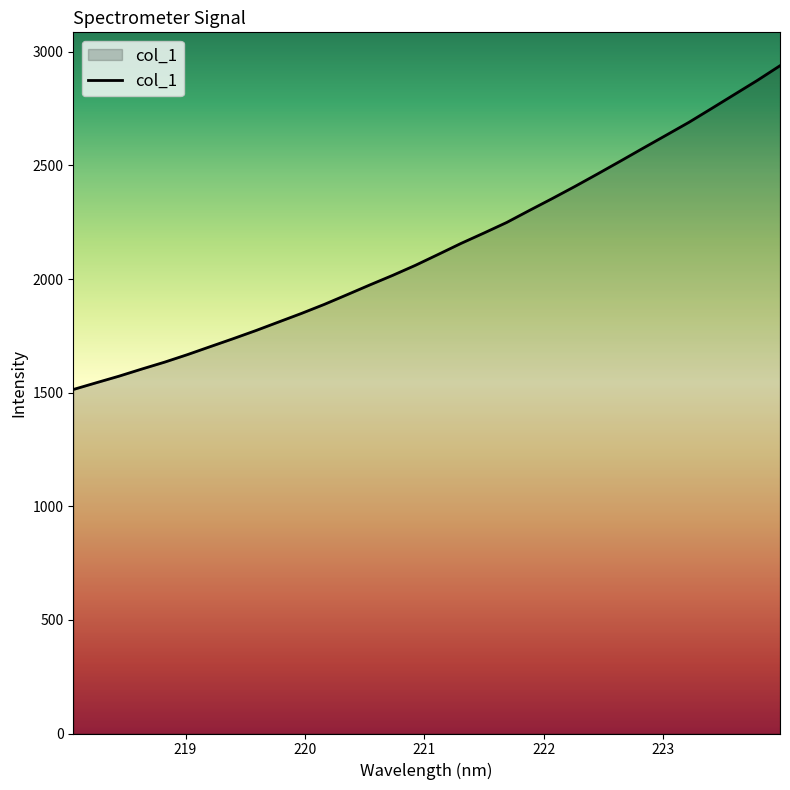

What is the smallest value displayed?

1513.9